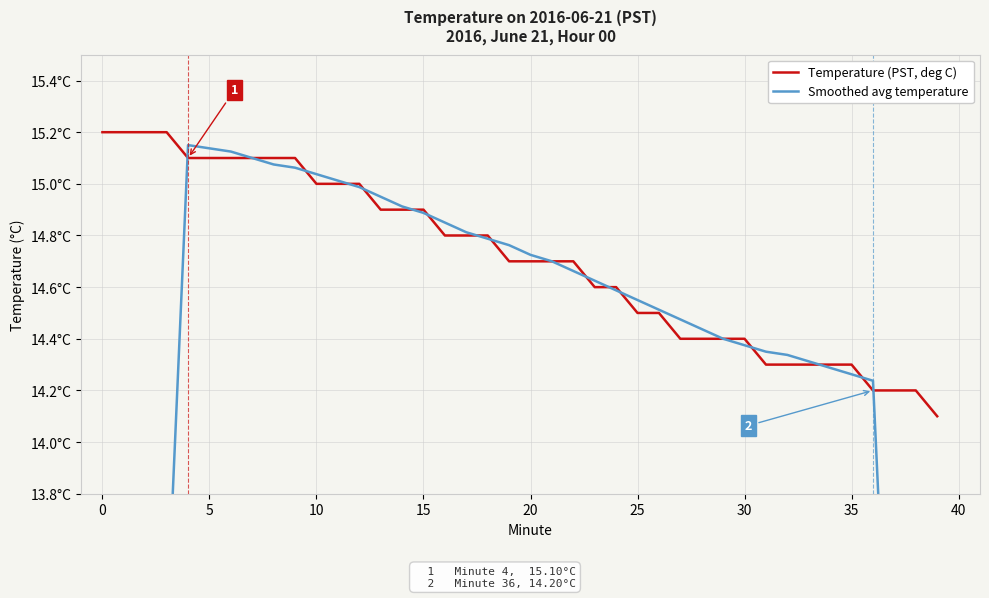

What is the minimum value for Smoothed avg temperature?

7.6